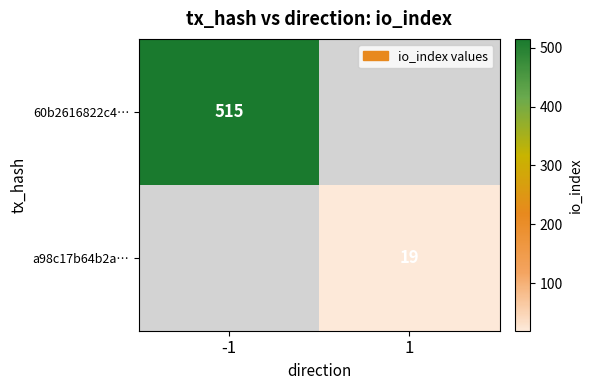

Is it true that a98c17b64b2a… equals 19 at 1?

True